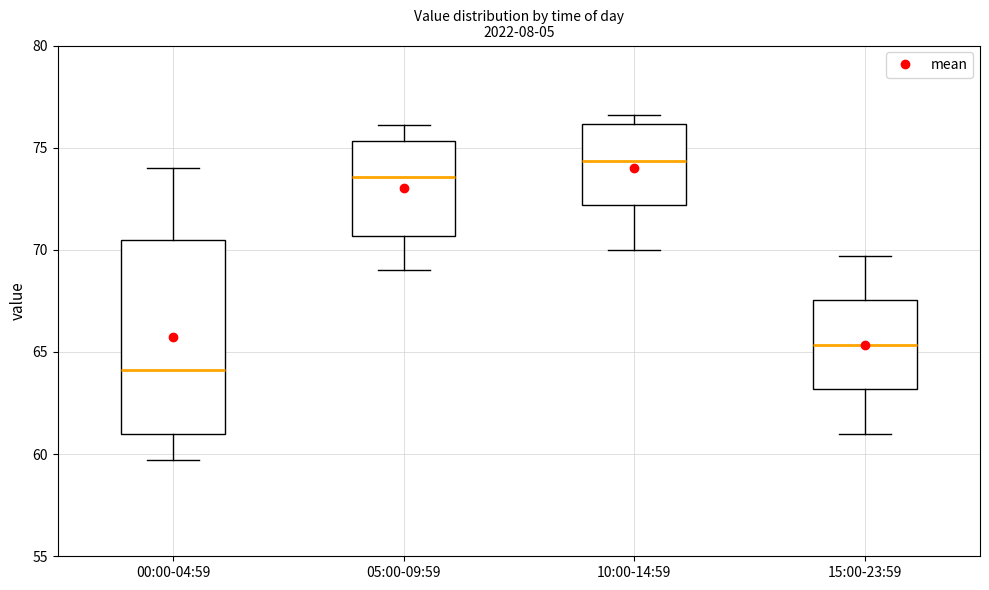

Comparing the boxes themselves (not the whiskers), which one is the tallest?

00:00-04:59